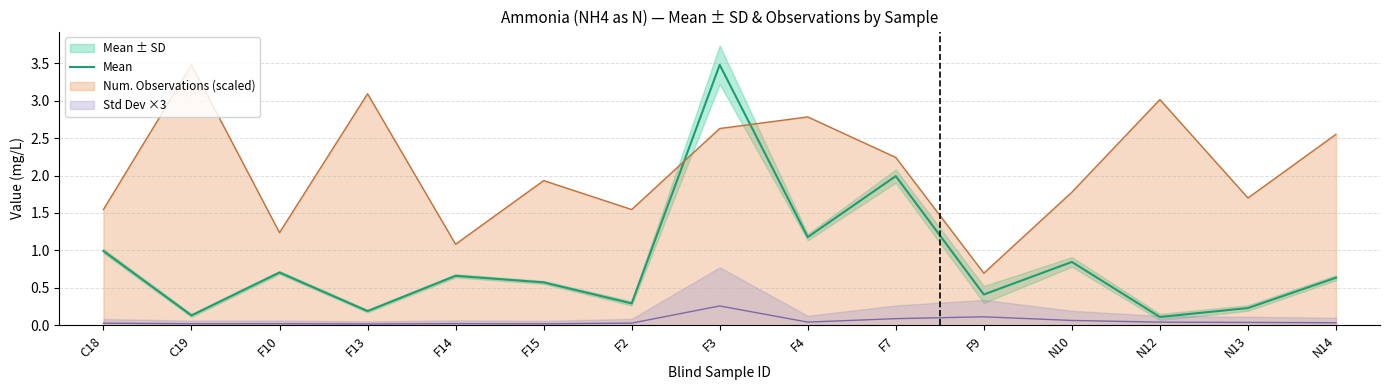

Between F13 and F4, which is larger?

F4